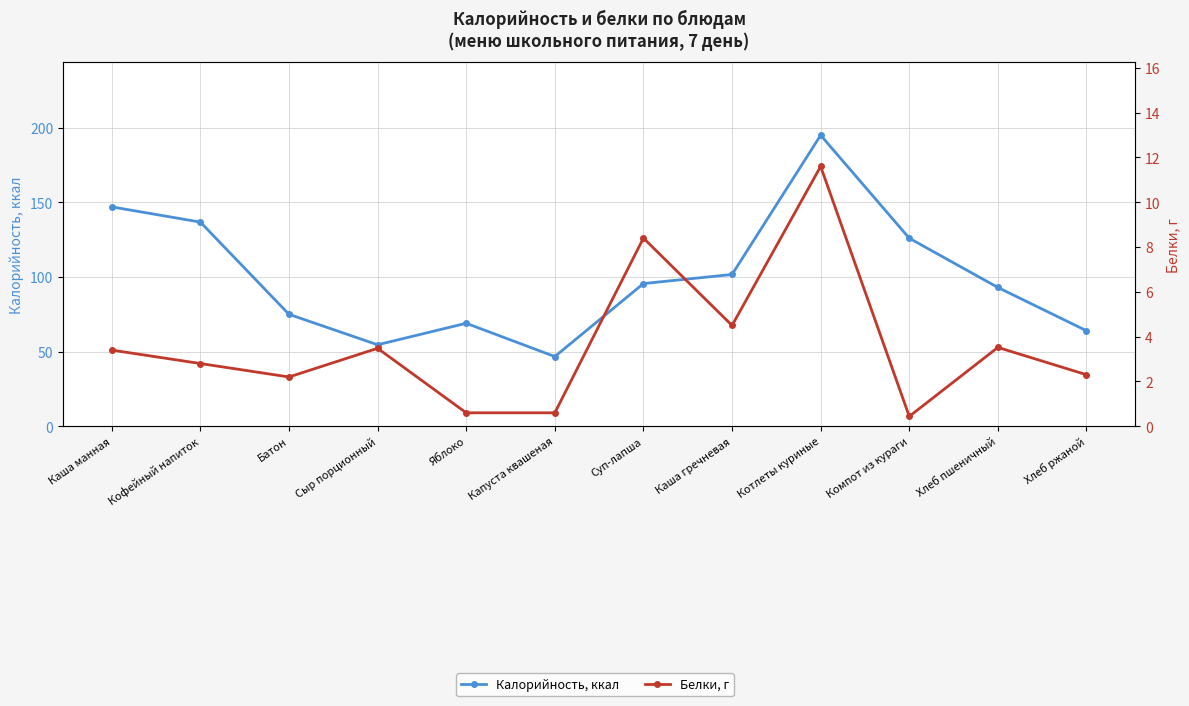

Reading right to left, list all the values displayed in this chart.

Калорийность, ккал: 64.0	93.0	126.0	195.0	101.7	95.6	46.7	69.0	54.6	75.0	136.8	147.0
Белки, г: 2.3	3.5	0.4	11.6	4.5	8.4	0.6	0.6	3.5	2.2	2.8	3.4